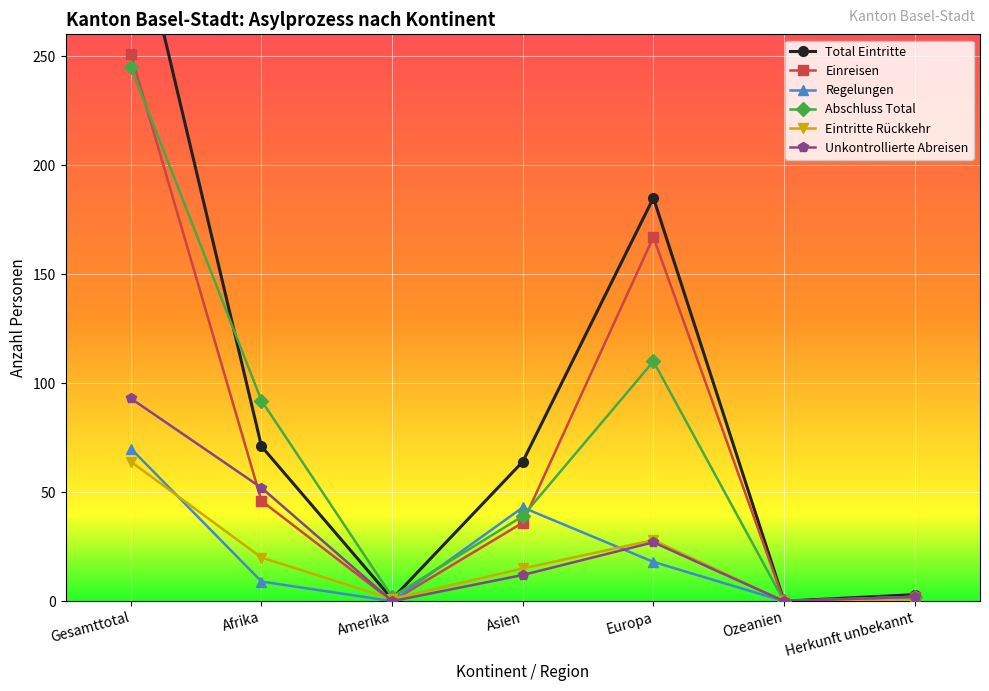

How many times do Unkontrollierte Abreisen and Eintritte Rückkehr cross each other?

1